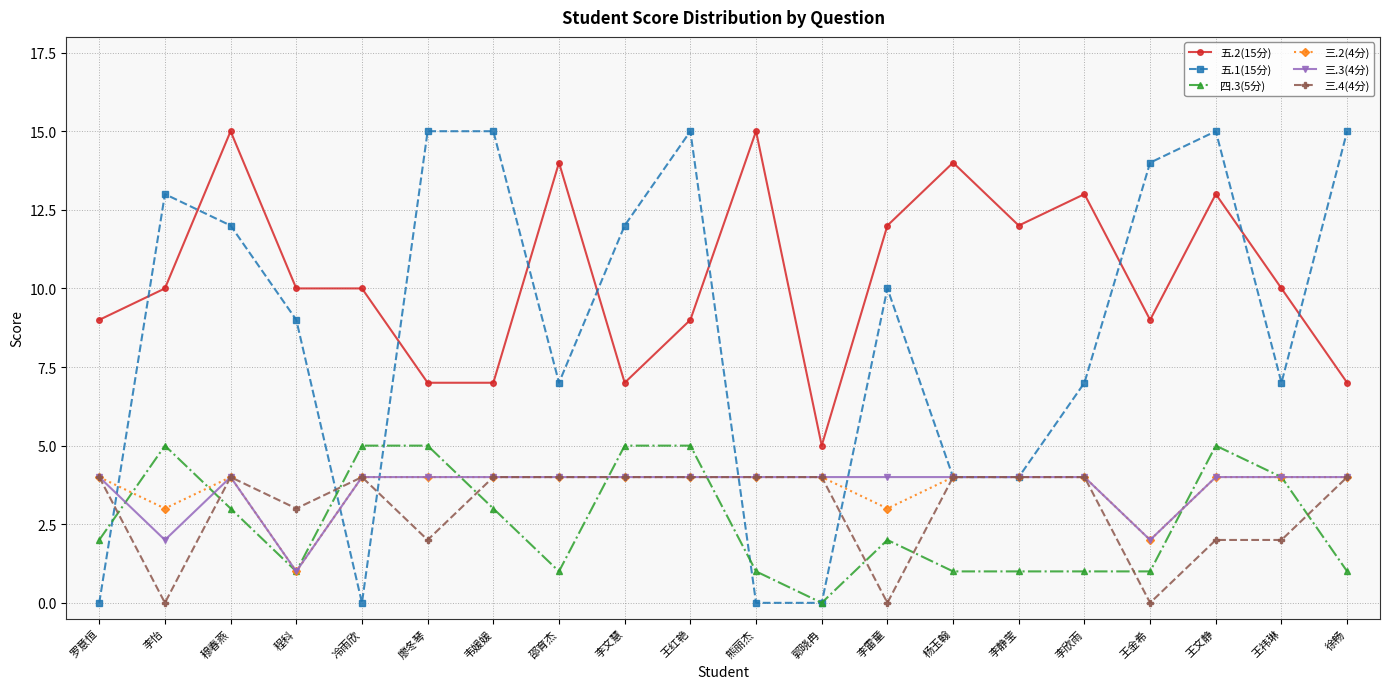

What position from the right is 徐畅?

1